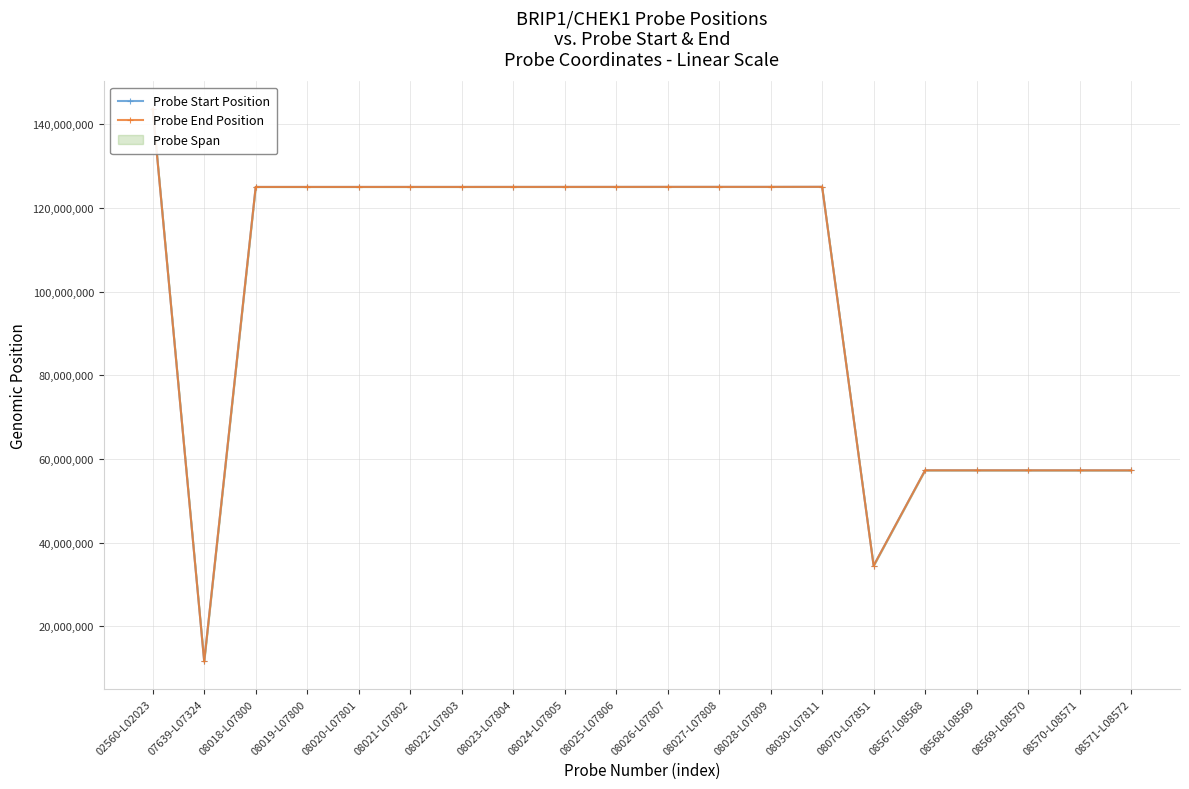

Reading right to left, what are all the values shown in this chart?

Probe Start Position: 57281308	57289231	57291971	57293596	57295467	34491130	125030334	125019624	125019307	125018925	125012573	125010621	125008325	125004503	125004339	125002858	125001868	125001668	11643810	143651064
Probe End Position: 57281383	57289300	57292043	57293670	57295536	34491201	125030404	125019700	125019371	125018999	125012646	125010697	125008398	125004576	125004400	125002931	125001926	125001741	11643880	143651135